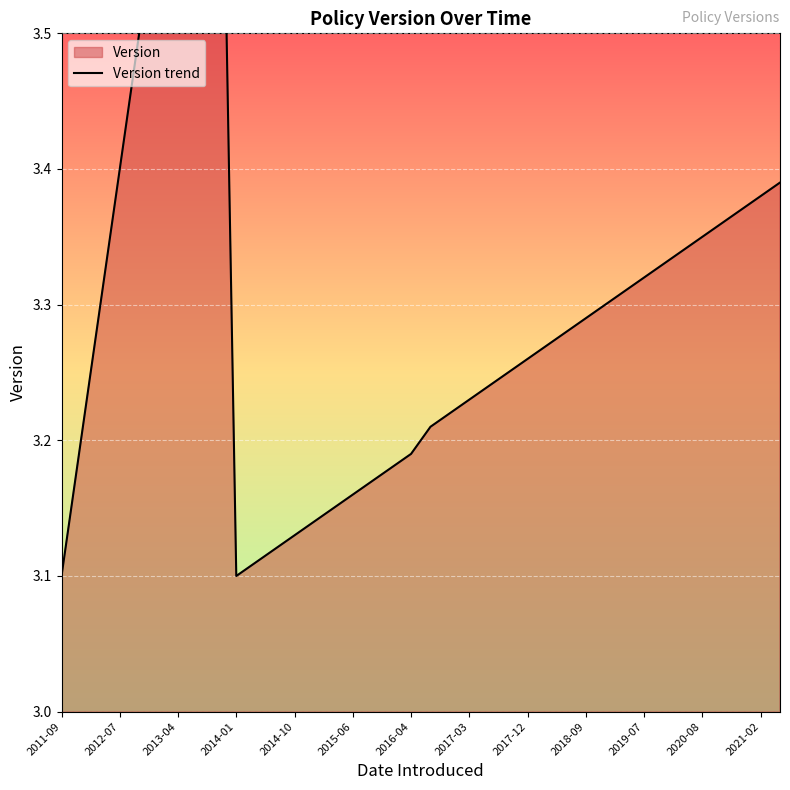

What is the sum of all values?

125.7